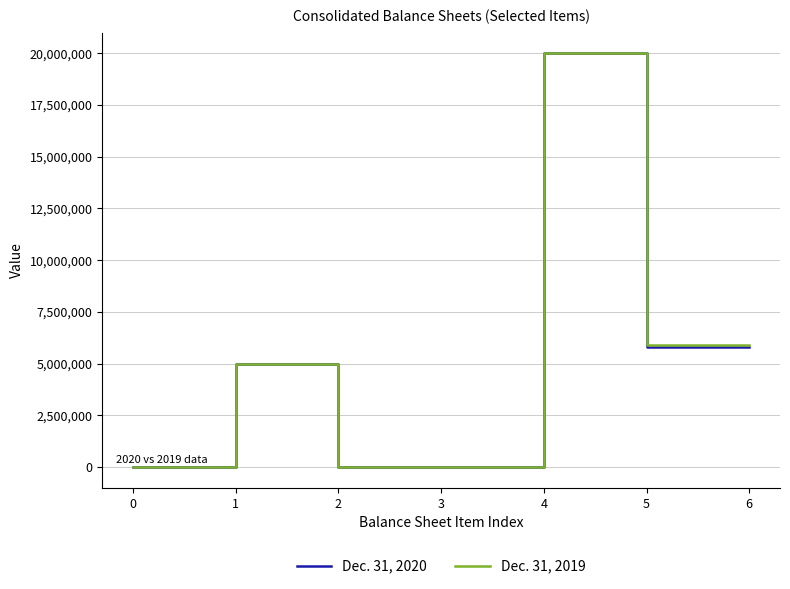

Is it true that Dec. 31, 2019 equals 5000000 at 1?

True